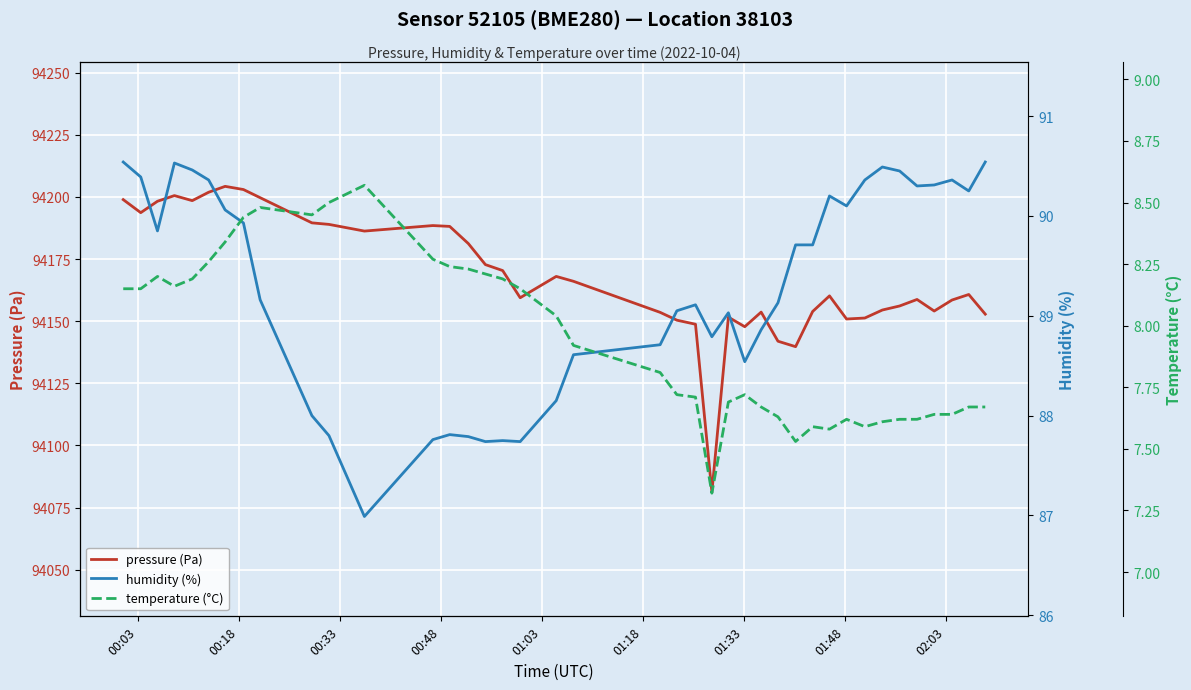

What is the minimum value for pressure (Pa)?

94081.2